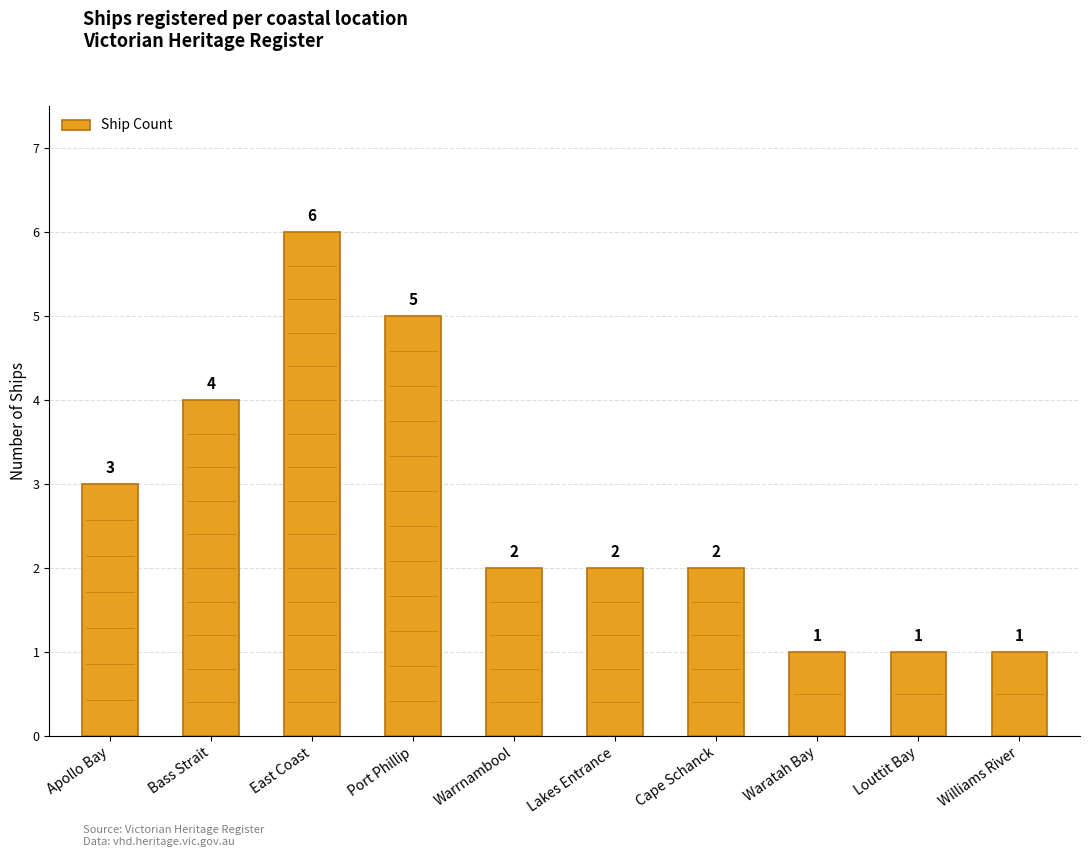

Reading left to right, what are all the values shown in this chart?

3	4	6	5	2	2	2	1	1	1